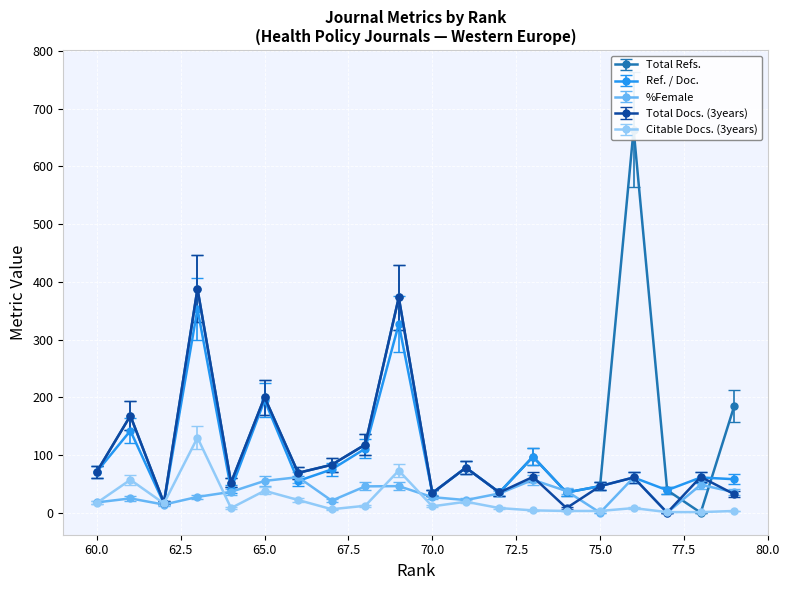

Which series has the largest total across all categories?

Total Refs.